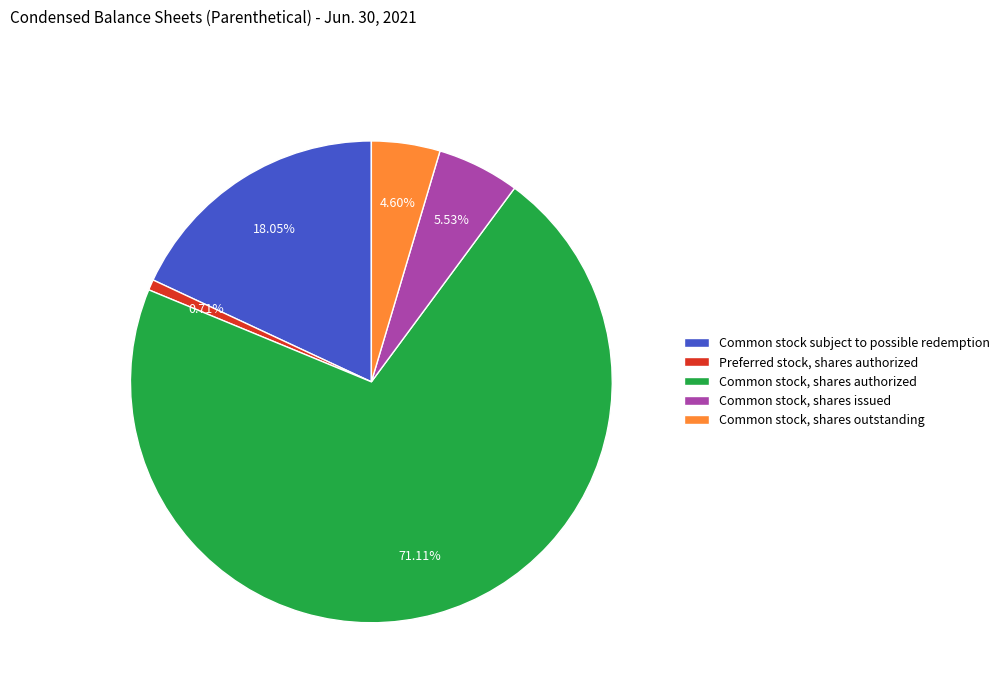

To the nearest percent, what is the difference between the largest and smallest slice percentages?

70%